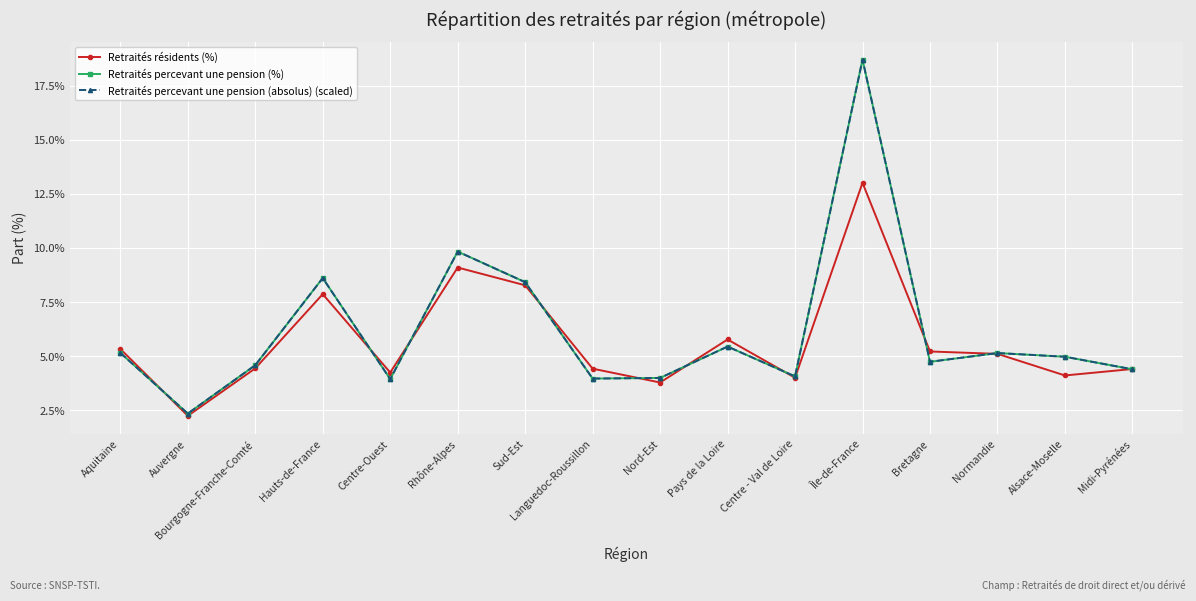

What is the sum of the Retraités percevant une pension (absolus) (scaled) values at Normandie and Île-de-France?

23.9